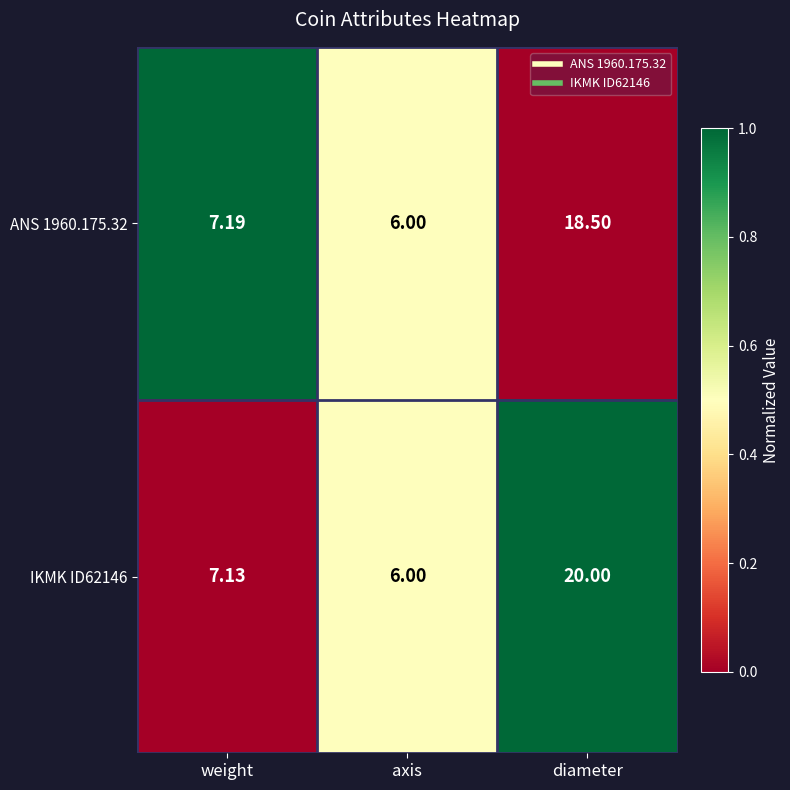

Which series has the largest range (max minus min)?

IKMK ID62146